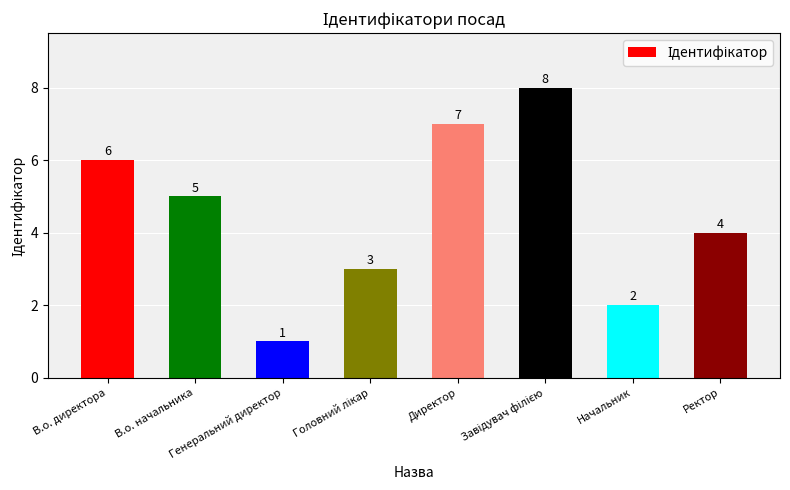

What is the maximum value shown in the chart?

8